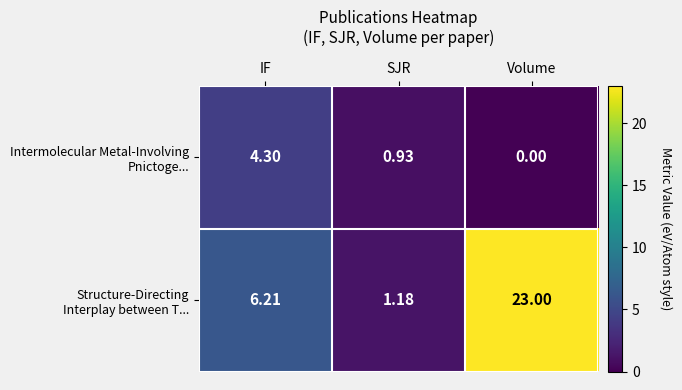

What is the total value across all series at Volume?

23.0